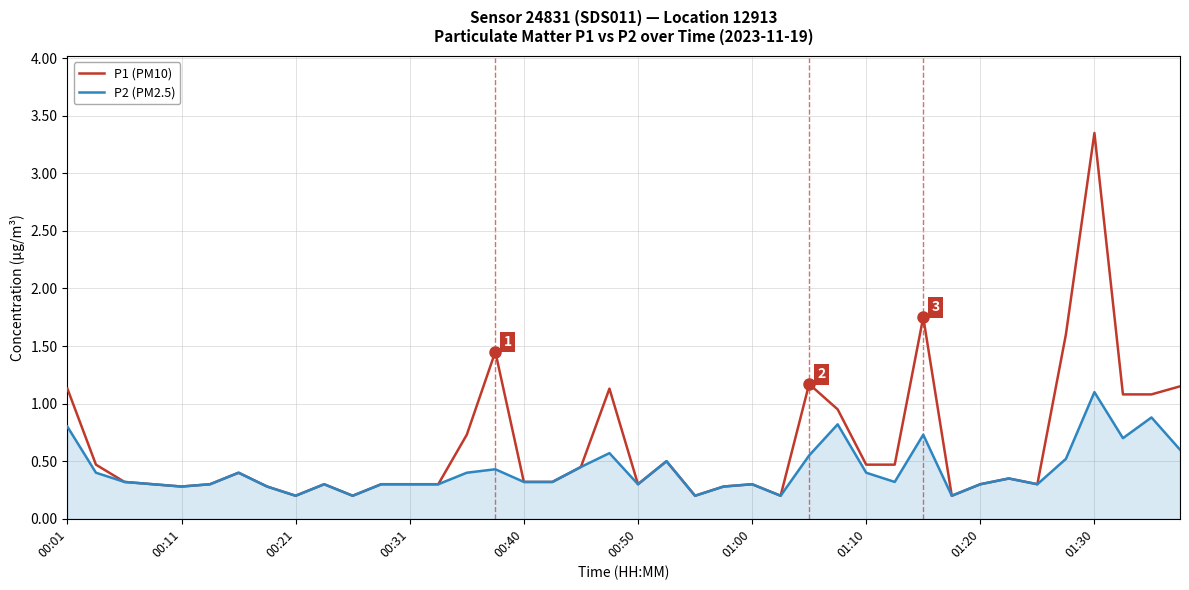

Rank the series by their maximum value, from highest to lowest.

P1 (PM10), P2 (PM2.5)